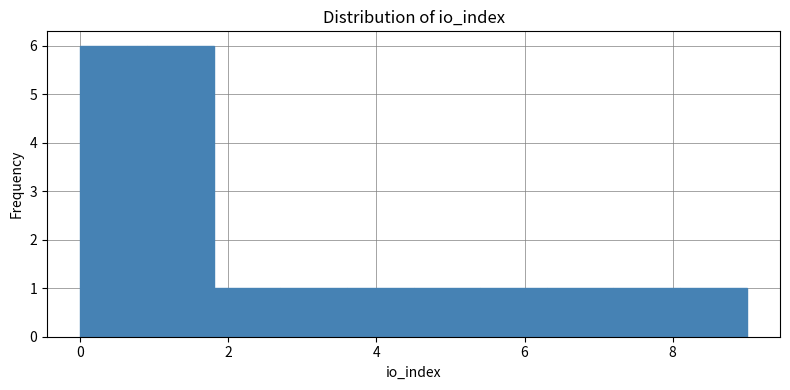

Reading left to right, list every bar in this chart as the range it spans on the x-axis followed by its height. Neither the bar edges nor the heights are printed on the chart, so give them approximately, as read against the axes.

0.0 to 0.9: 6
0.9 to 1.8: 6
1.8 to 2.7: 1
2.7 to 3.6: 1
3.6 to 4.5: 1
4.5 to 5.4: 1
5.4 to 6.3: 1
6.3 to 7.2: 1
7.2 to 8.1: 1
8.1 to 9.0: 1